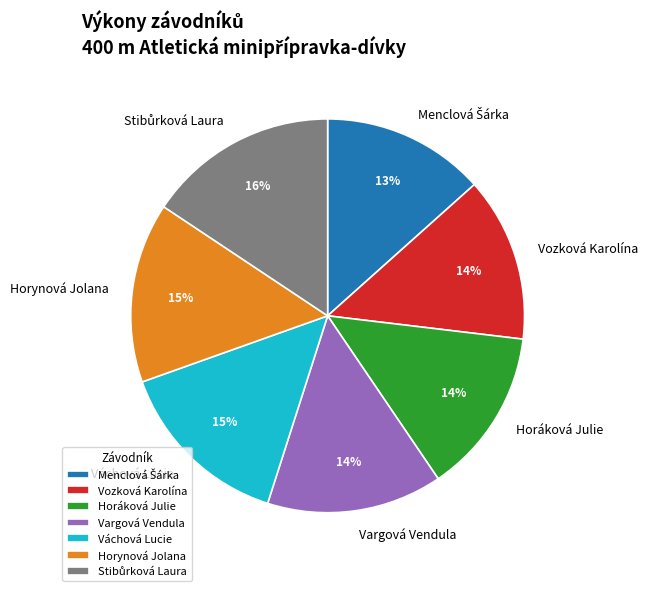

True or false: Horynová Jolana accounts for 15% of the total.

True